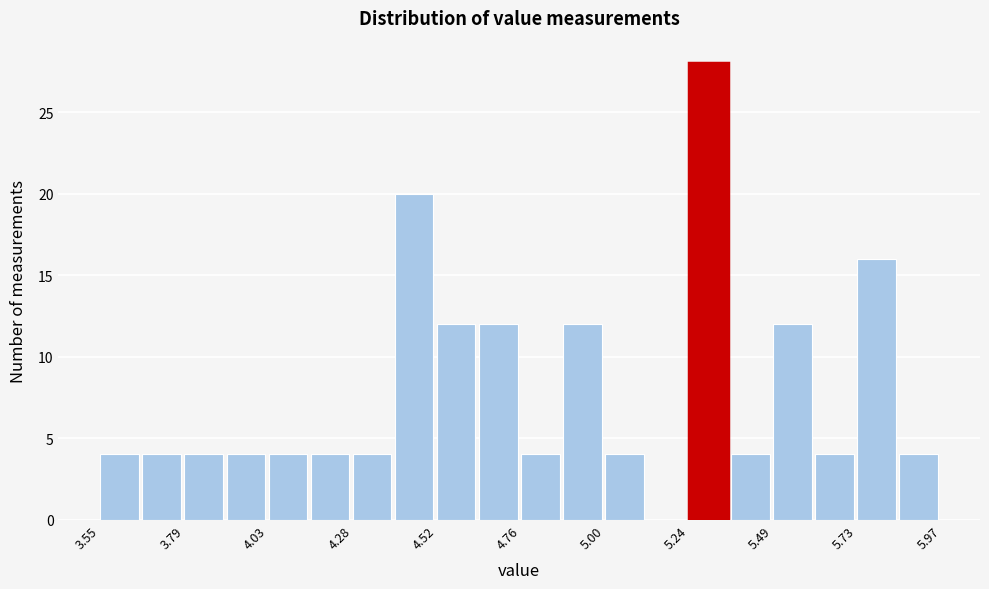

Around what value on the x-axis is the tallest bar? Give the approximate position of its centre, as read against the axis.

5.30